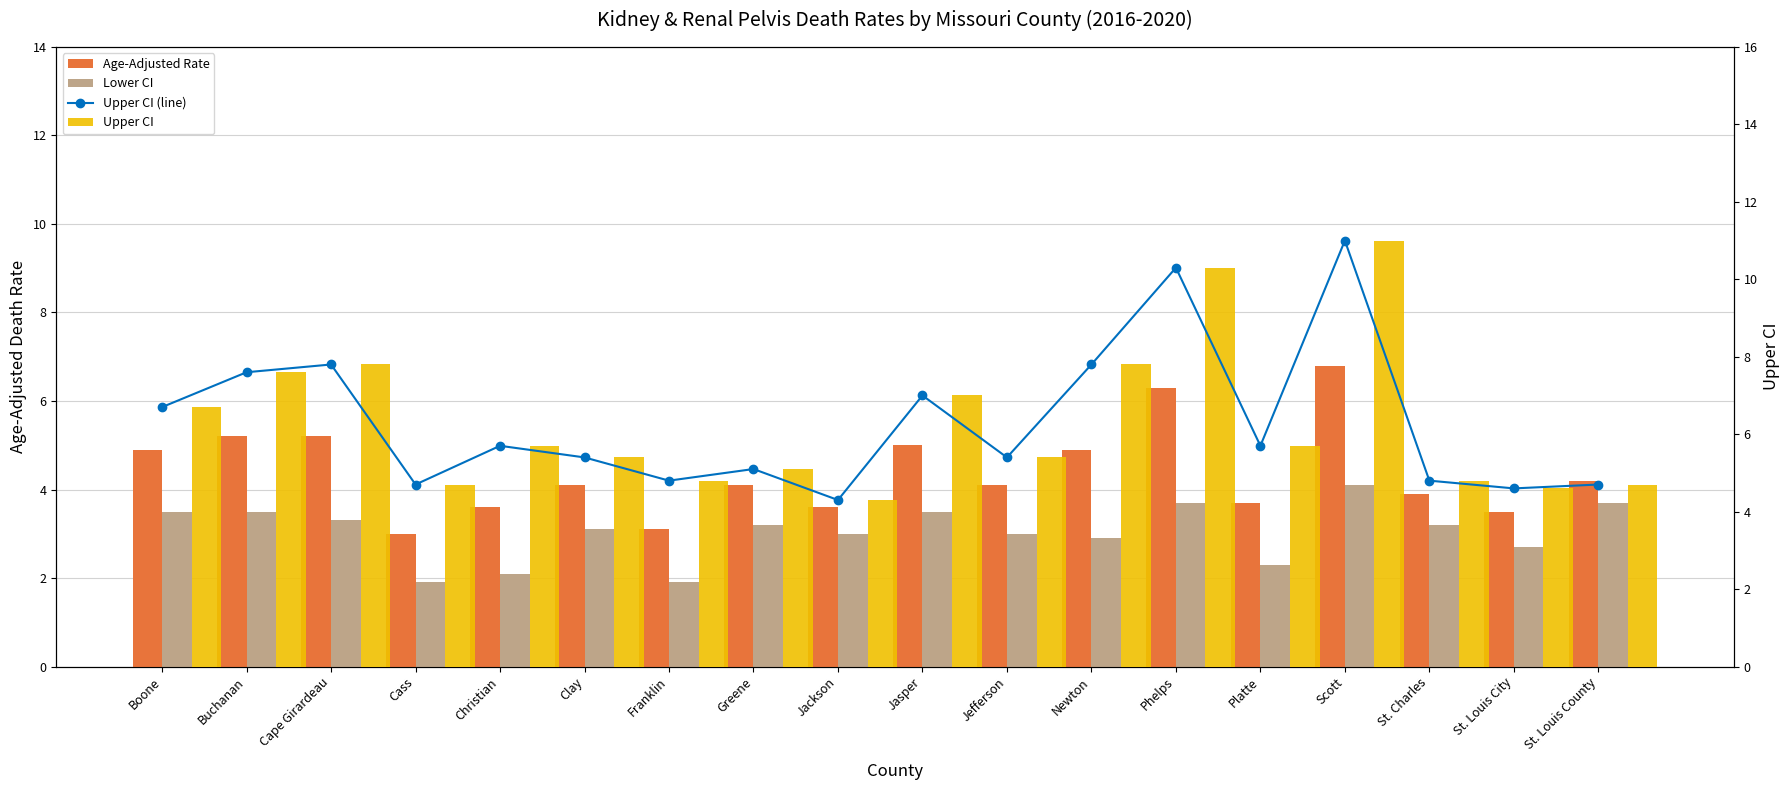

What is the label of the 8th bar from the right?

Jefferson